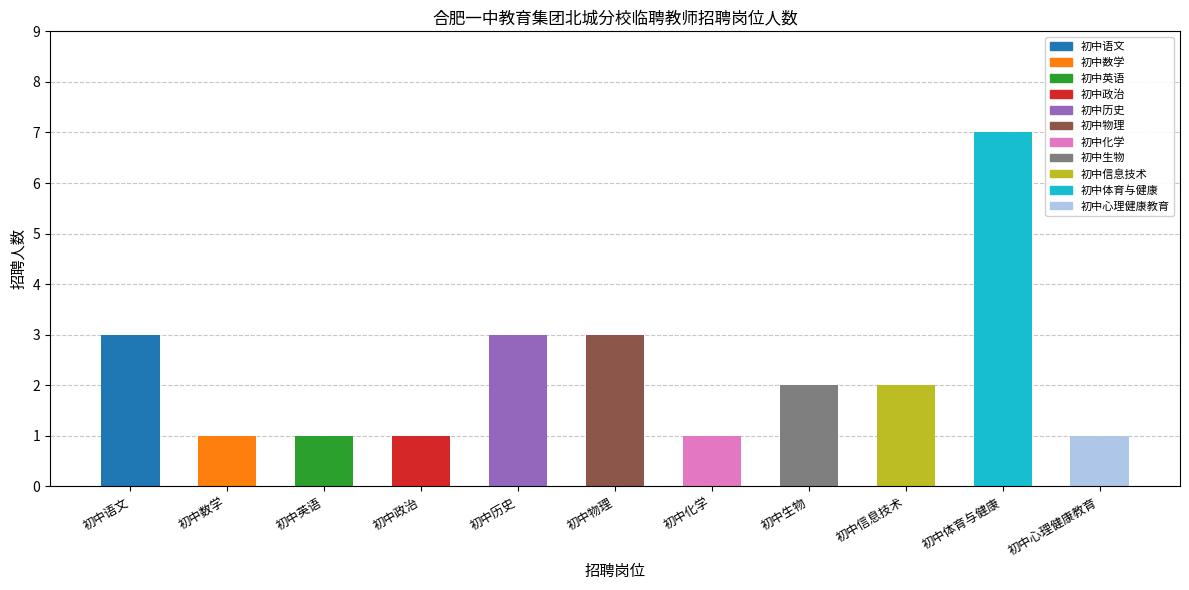

What position from the left is 初中历史?

5